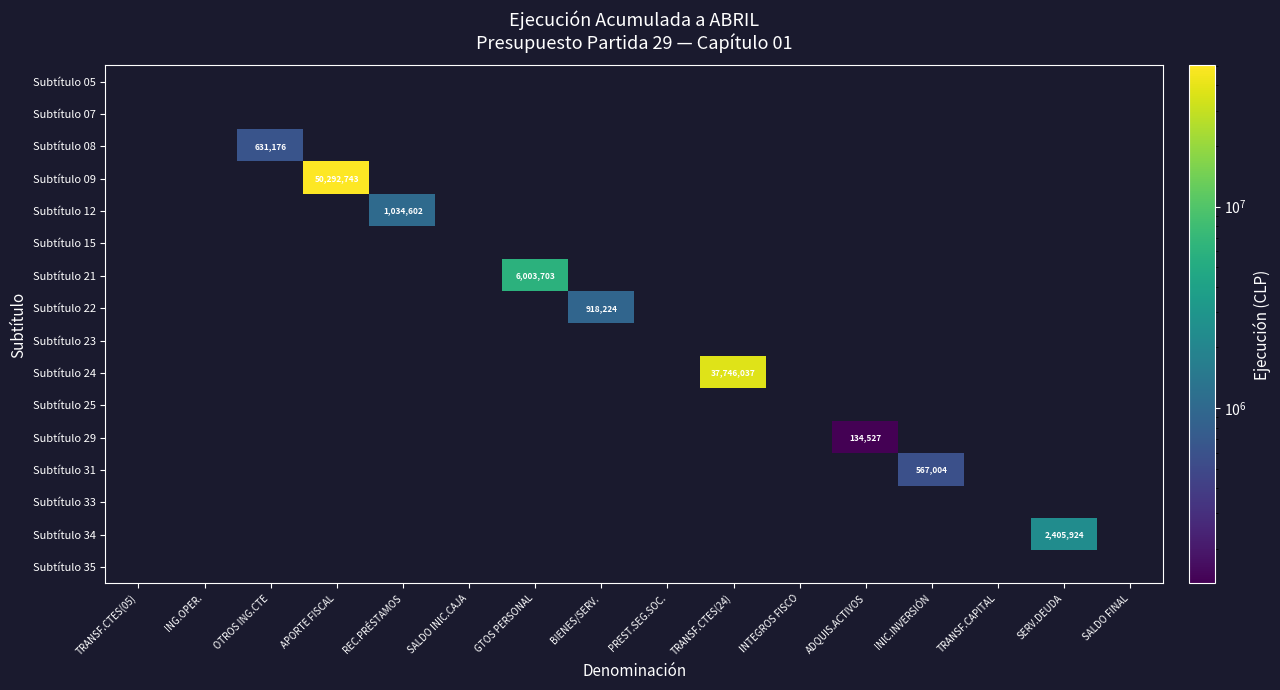

Between INTEGROS FISCO and SALDO INIC.CAJA, which is larger?

SALDO INIC.CAJA